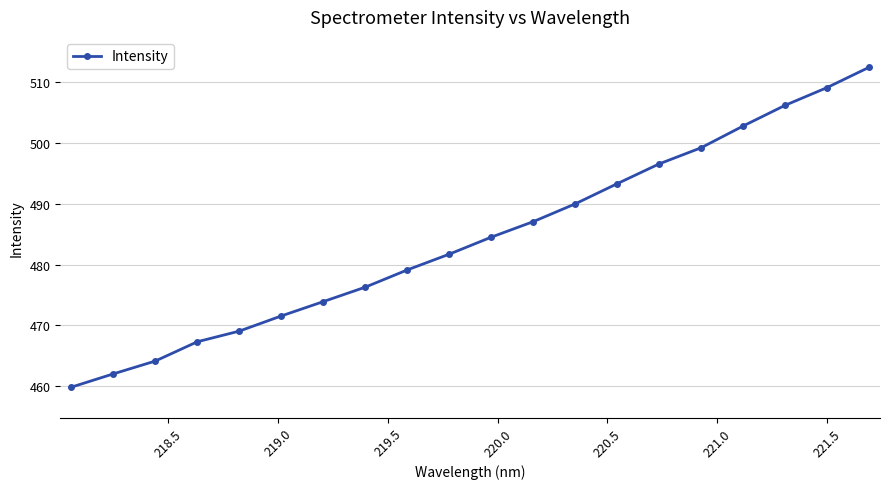

Count the number of data series in this chart.

1